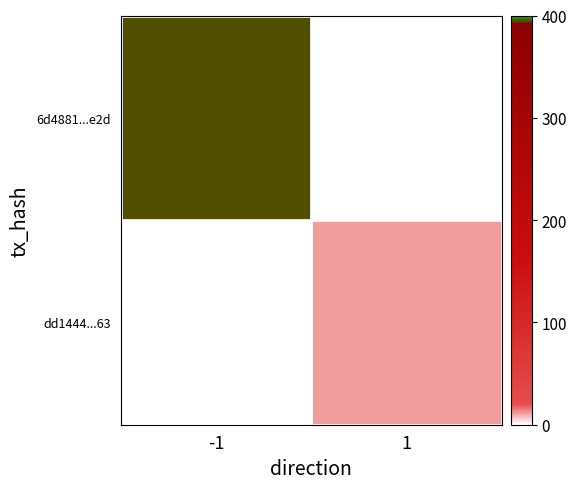

Rank the series by their maximum value, from highest to lowest.

6d4881...e2d, dd1444...63